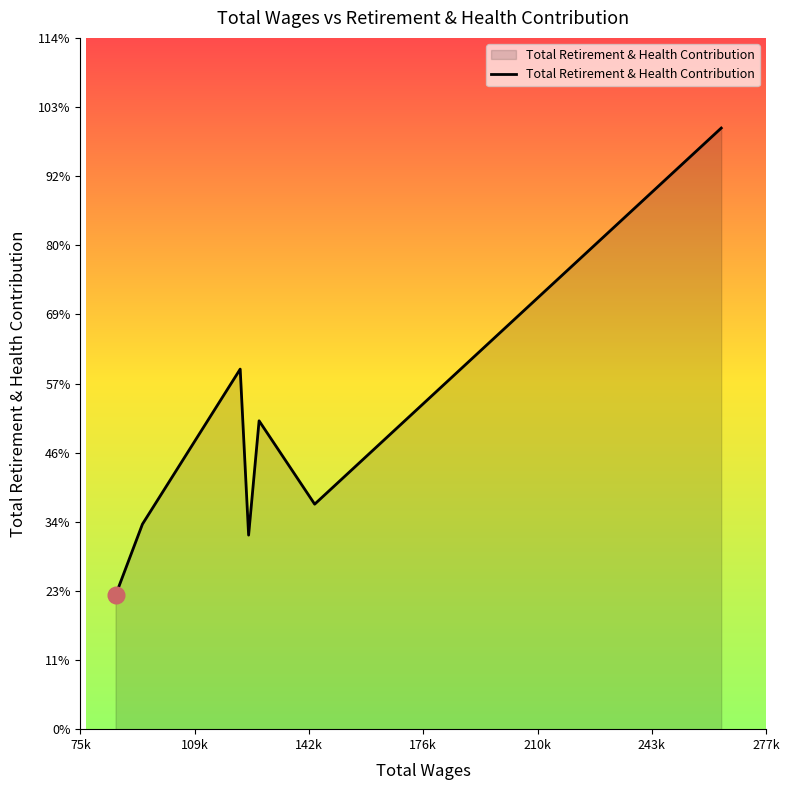

Does the chart have visible grid lines?

No